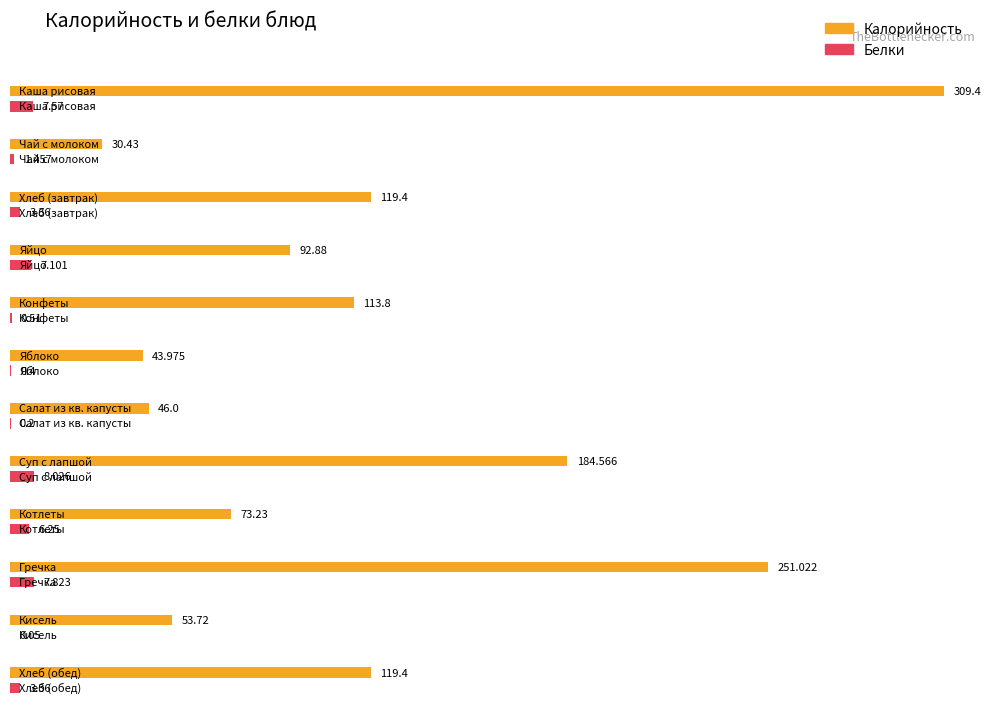

What are all the series names shown in the legend?

Калорийность, Белки